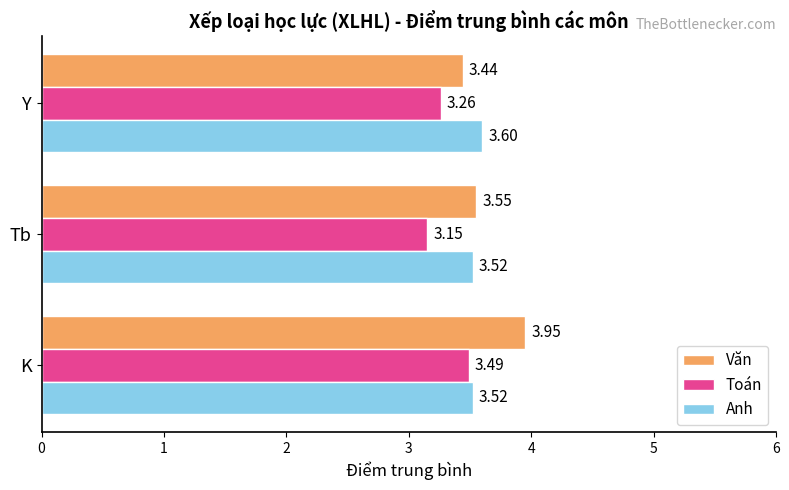

At K, list the series in order from largest to smallest.

Văn, Anh, Toán